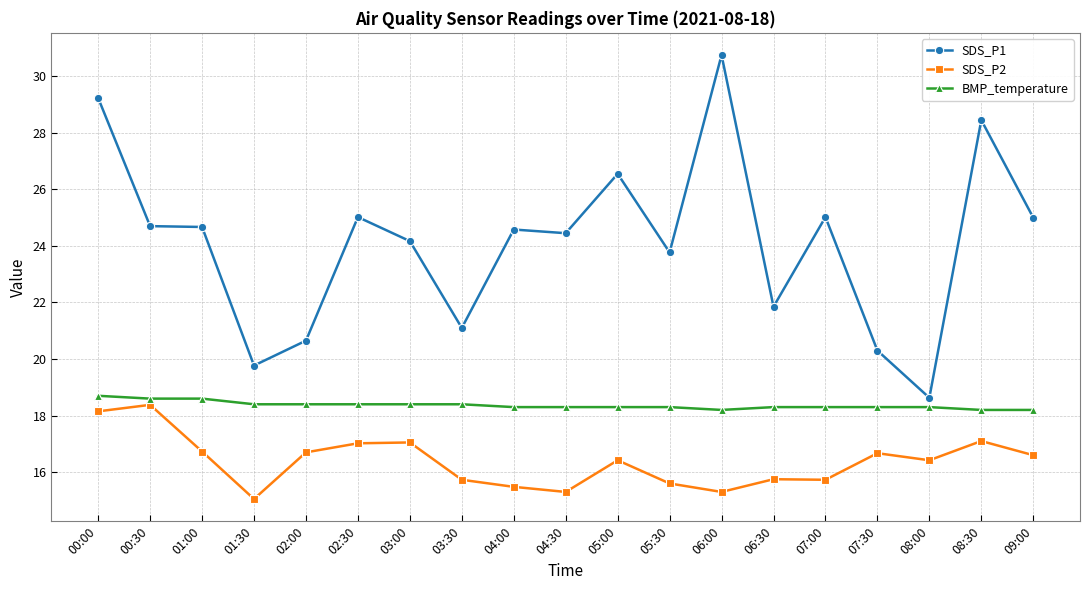

How many categories are shown in the chart?

19